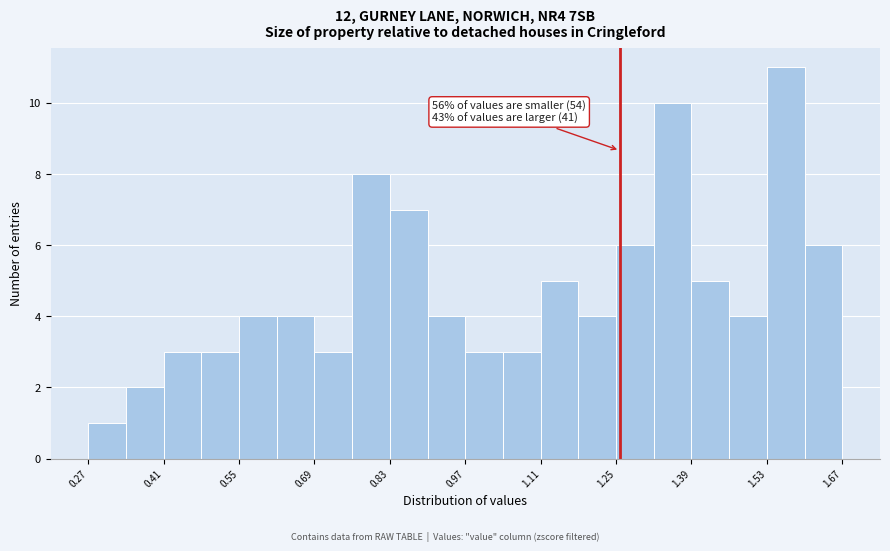

Read against the x-axis, roughly where is the centre of the tallest bar?

1.56